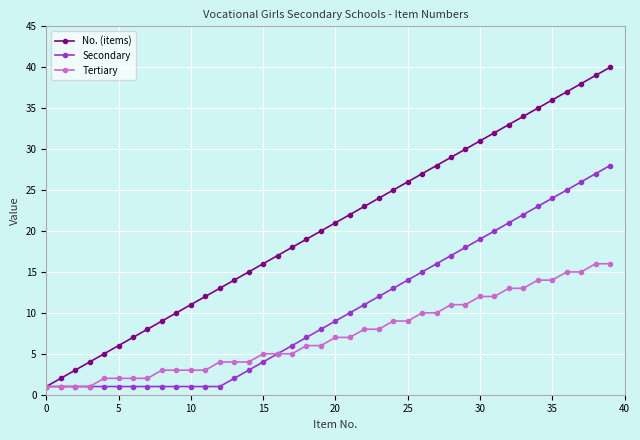

Rank the series by their average value, from highest to lowest.

No. (items), Secondary, Tertiary